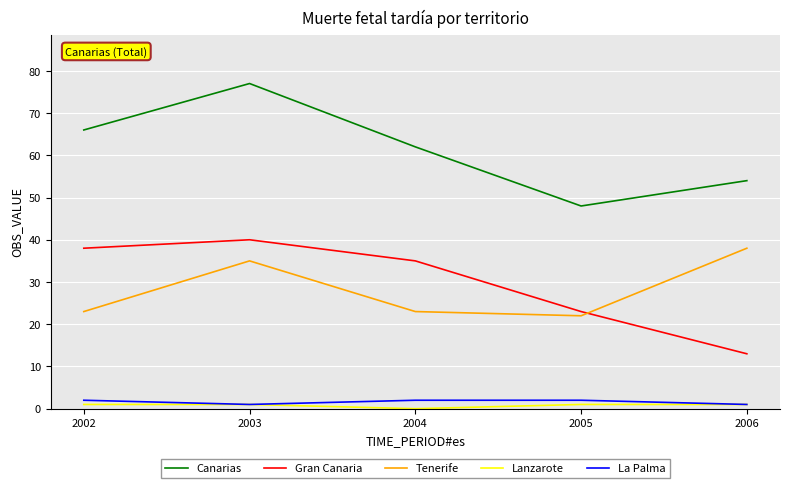

The Canarias series shows 83 at 2004. True or false?

False